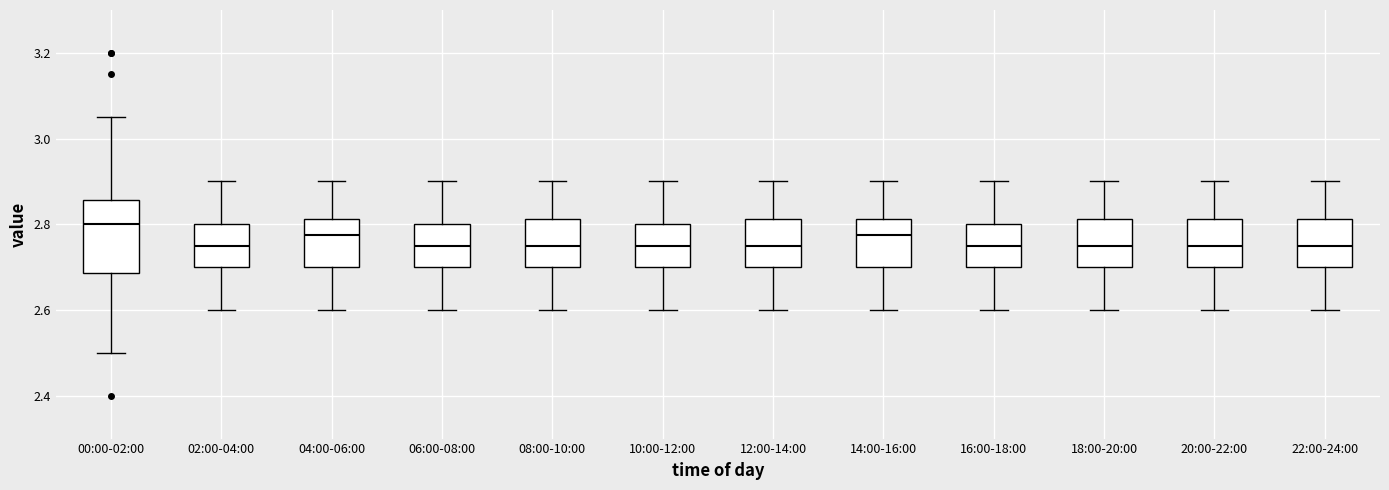

Reading left to right, read every box against the y-axis: the position of its median line, the range the box covers, and the ends of its whiskers. The values are not printed on the chart, so give them approximately, as read against the axis.

00:00-02:00: median 2.80, box 2.68 to 2.86, whiskers 2.50 to 3.06
02:00-04:00: median 2.76, box 2.70 to 2.80, whiskers 2.60 to 2.90
04:00-06:00: median 2.78, box 2.70 to 2.82, whiskers 2.60 to 2.90
06:00-08:00: median 2.76, box 2.70 to 2.80, whiskers 2.60 to 2.90
08:00-10:00: median 2.76, box 2.70 to 2.82, whiskers 2.60 to 2.90
10:00-12:00: median 2.76, box 2.70 to 2.80, whiskers 2.60 to 2.90
12:00-14:00: median 2.76, box 2.70 to 2.82, whiskers 2.60 to 2.90
14:00-16:00: median 2.78, box 2.70 to 2.82, whiskers 2.60 to 2.90
16:00-18:00: median 2.76, box 2.70 to 2.80, whiskers 2.60 to 2.90
18:00-20:00: median 2.76, box 2.70 to 2.82, whiskers 2.60 to 2.90
20:00-22:00: median 2.76, box 2.70 to 2.82, whiskers 2.60 to 2.90
22:00-24:00: median 2.76, box 2.70 to 2.82, whiskers 2.60 to 2.90